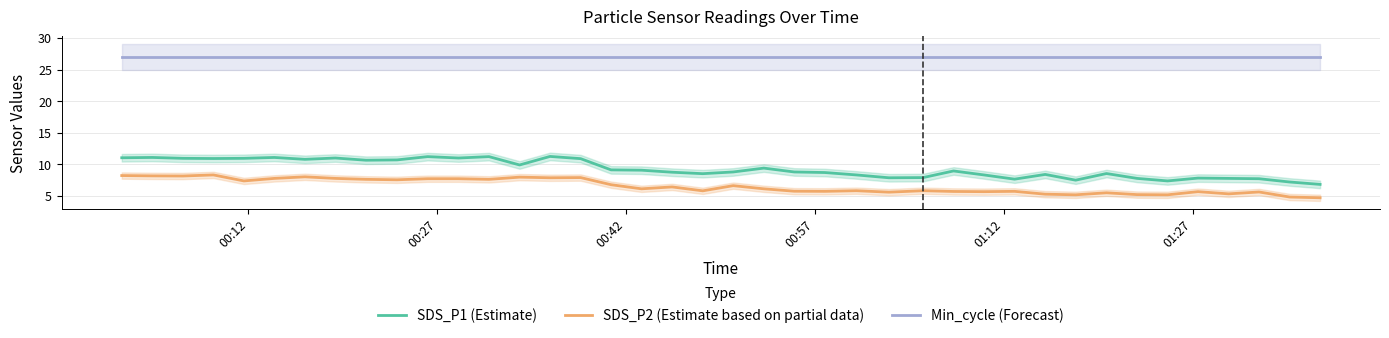

What is the maximum value for SDS_P2 (Estimate based on partial data)?

8.3